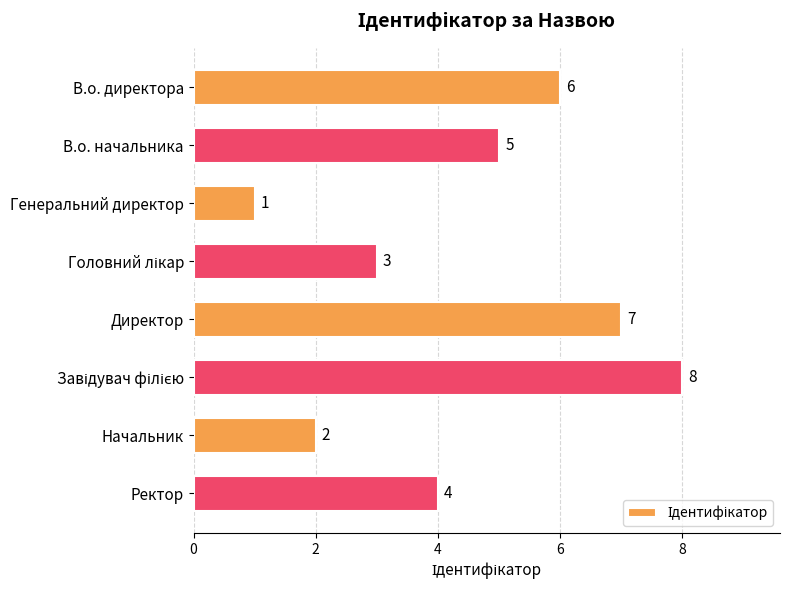

How many categories are shown in the chart?

8